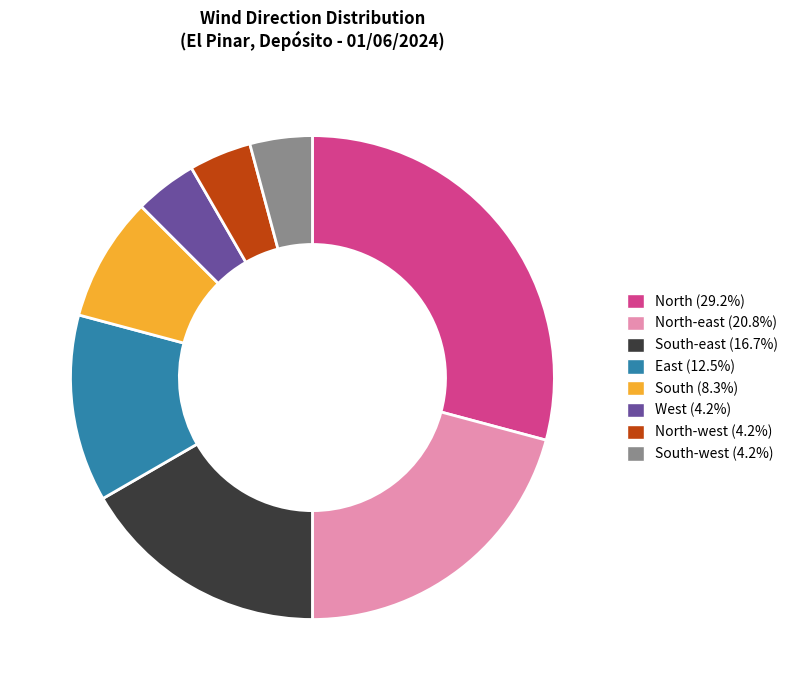

Is there any slice that represents more than half of the pie?

No